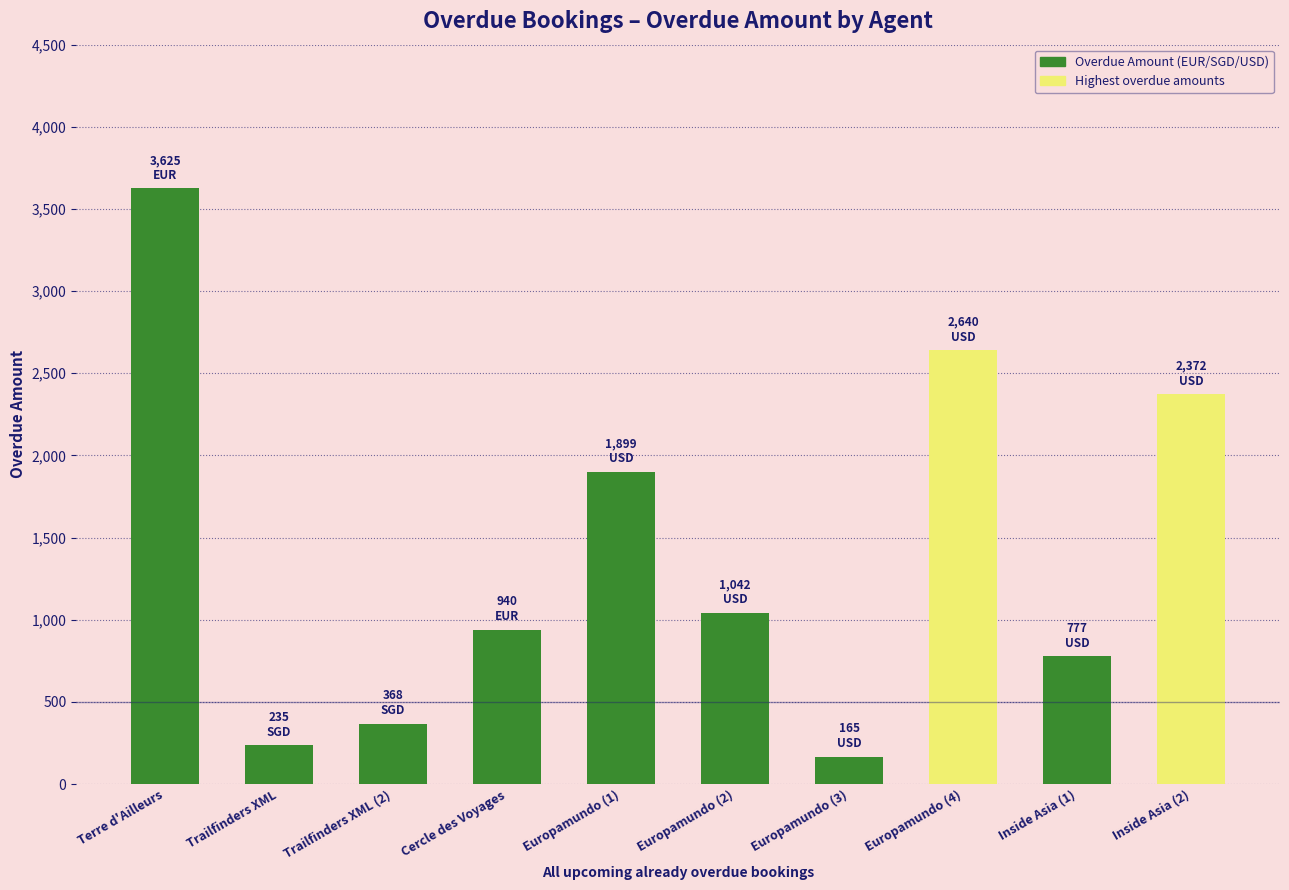

What is the approximate value at Trailfinders XML (2)?

368